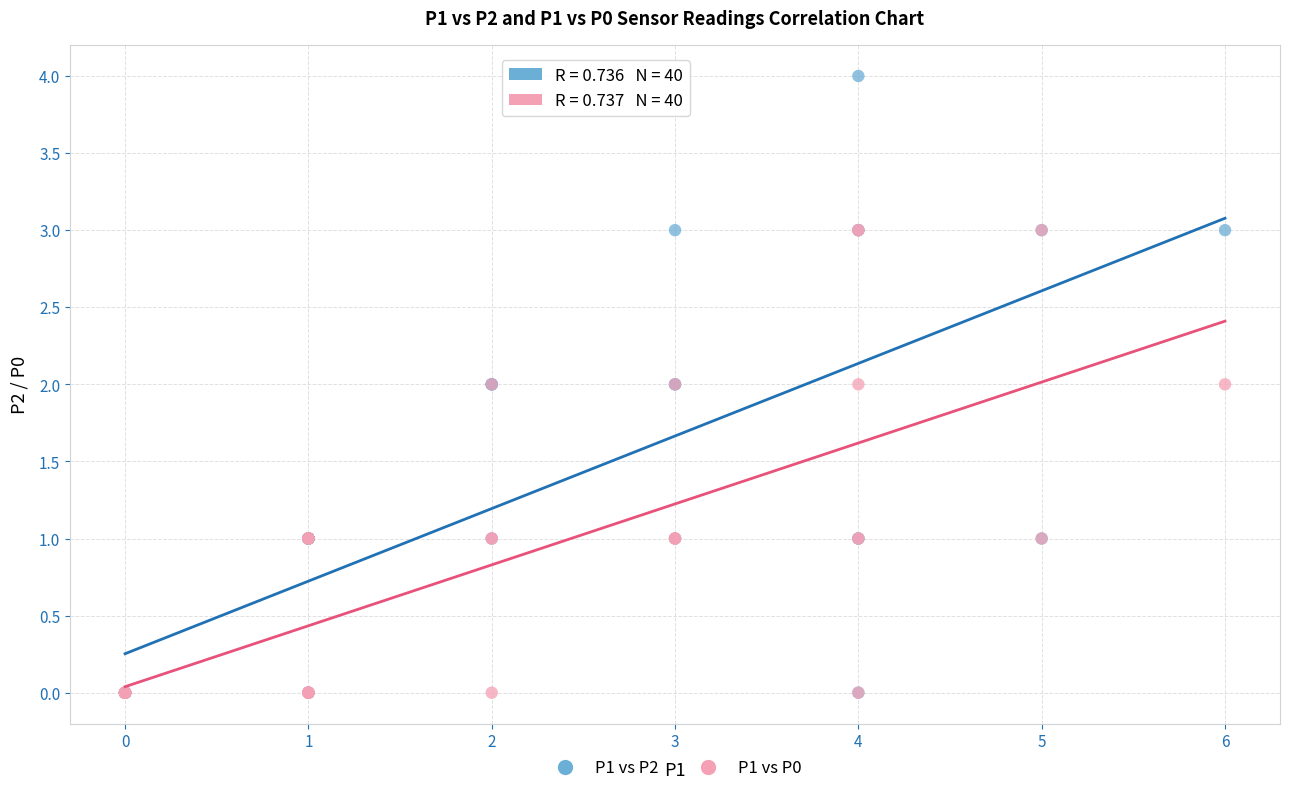

What are all the series names shown in the legend?

P1 vs P2, P1 vs P0